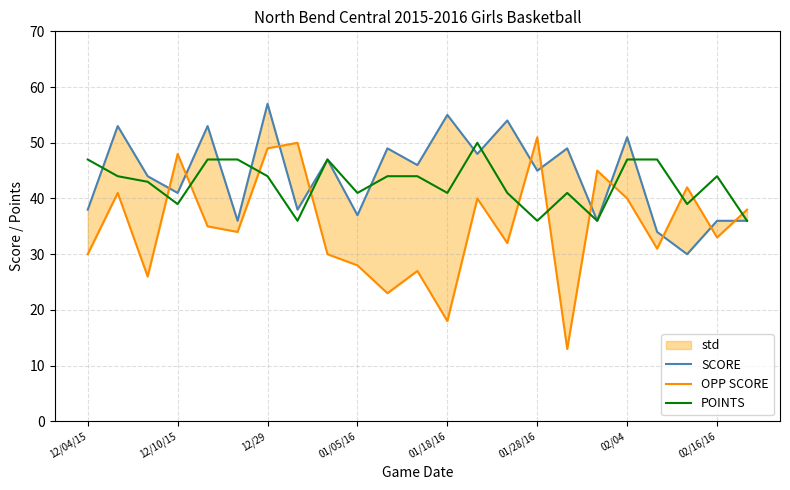

What is the lowest value of the POINTS series?

36